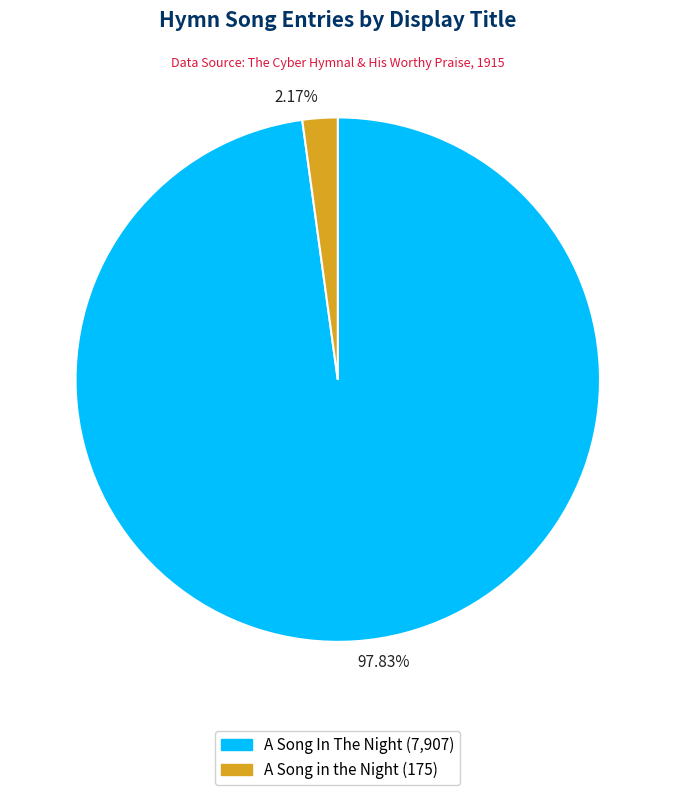

What is the smallest slice in the pie chart?

A Song in the Night